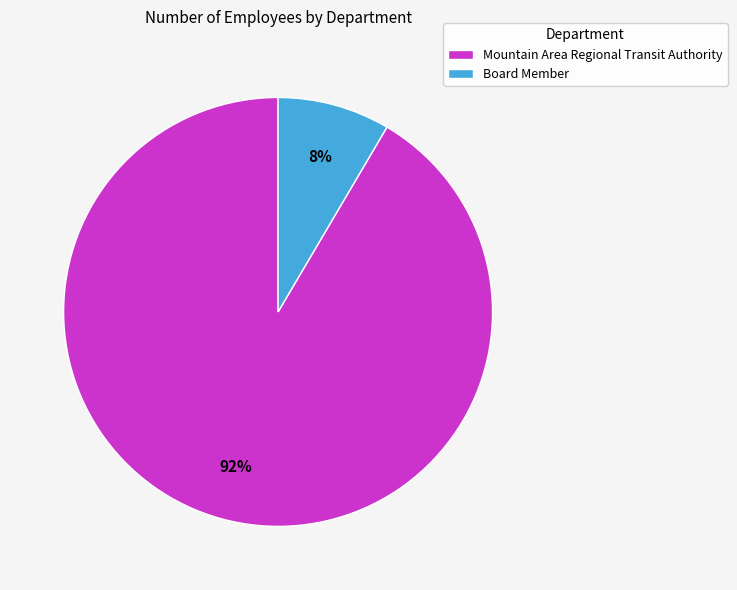

Between Board Member and Mountain Area Regional Transit Authority, which is larger?

Mountain Area Regional Transit Authority